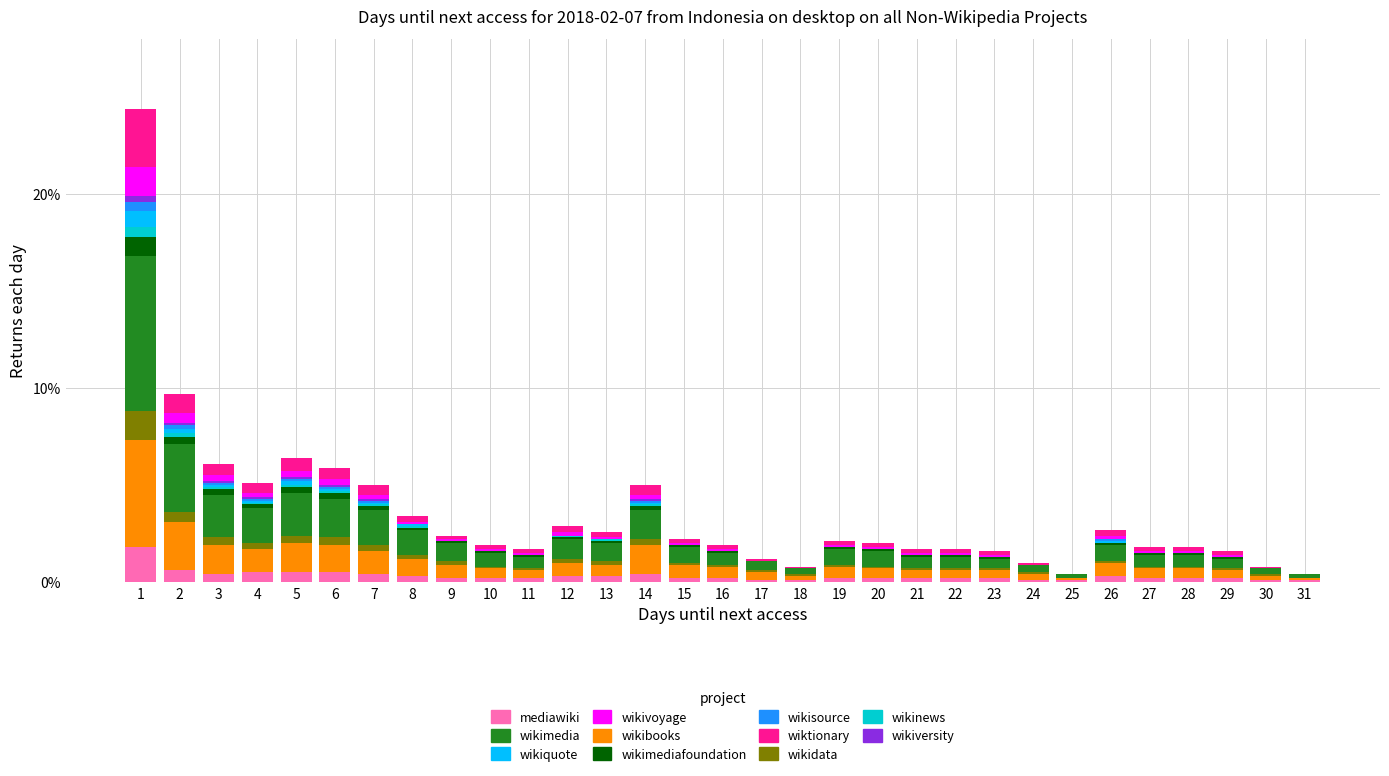

The mediawiki series shows 0.5 at 6. True or false?

True